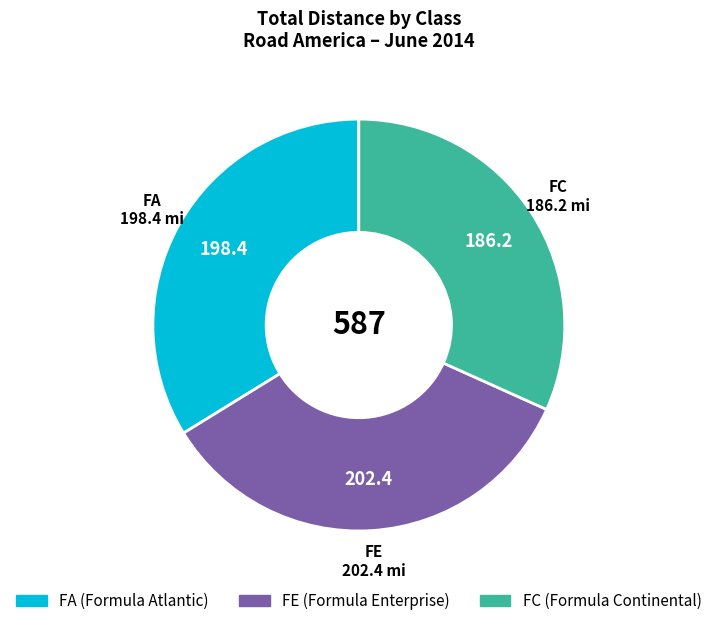

Combined, do FE and FC account for over 50%?

Yes